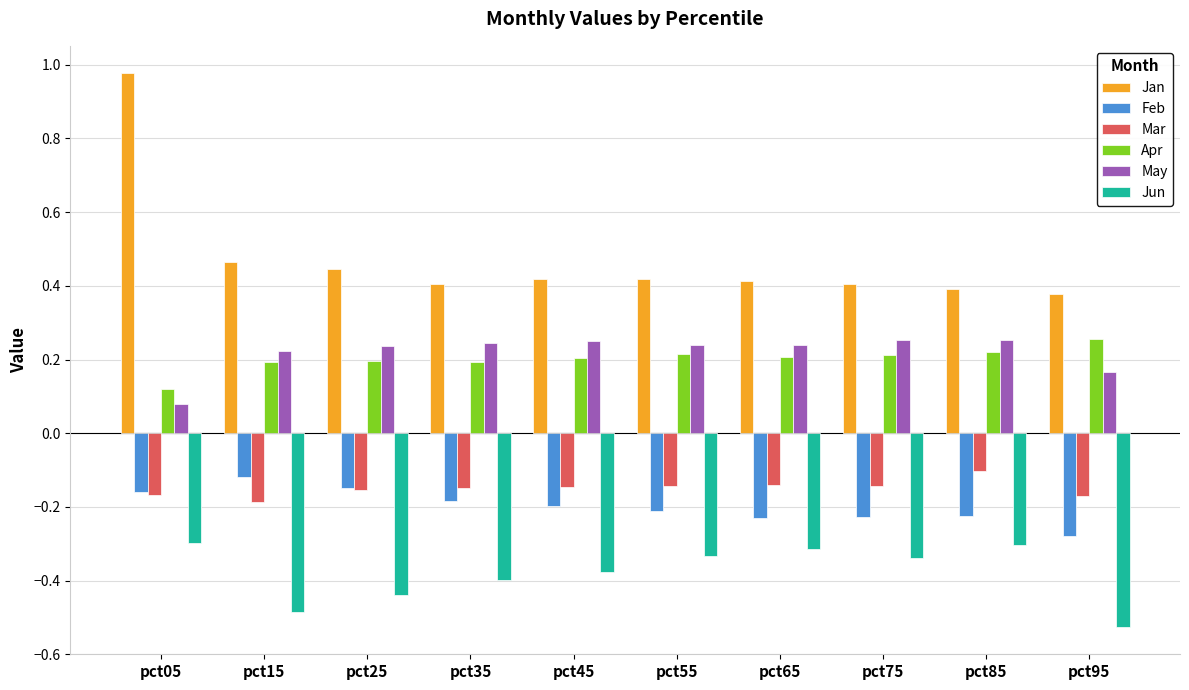

At how many categories does at least one series exceed 0?

10